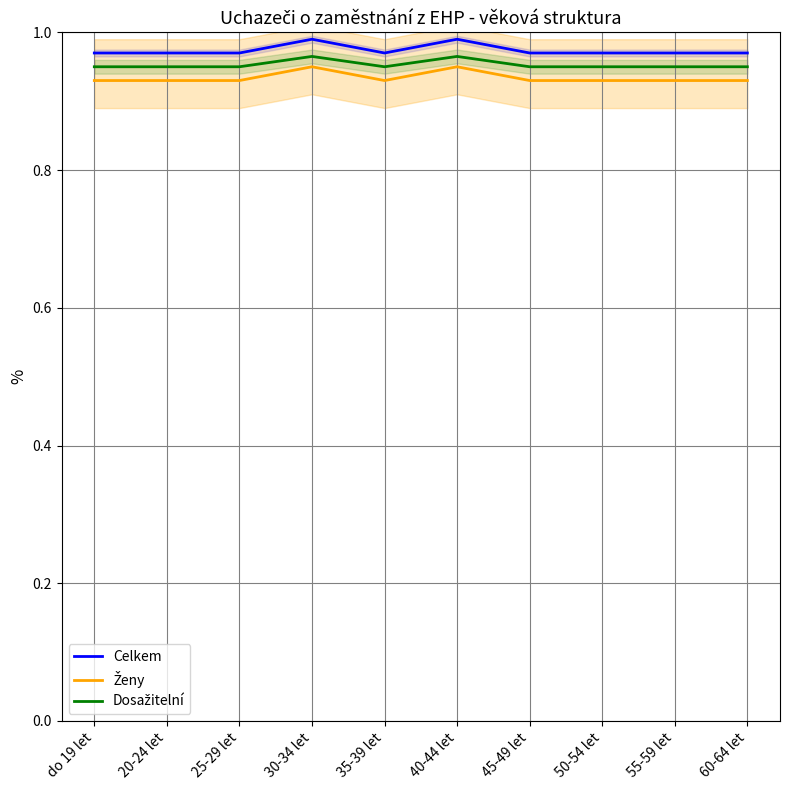

In Dosažitelní, how many points are lower than both neighbors (excluding endpoints)?

1